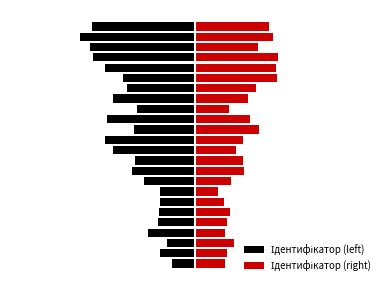

How many values in the Ідентифікатор (left) series exceed -3?

7